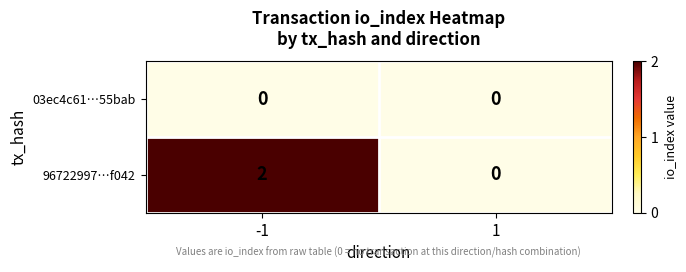

Which series has the largest range (max minus min)?

96722997…f042